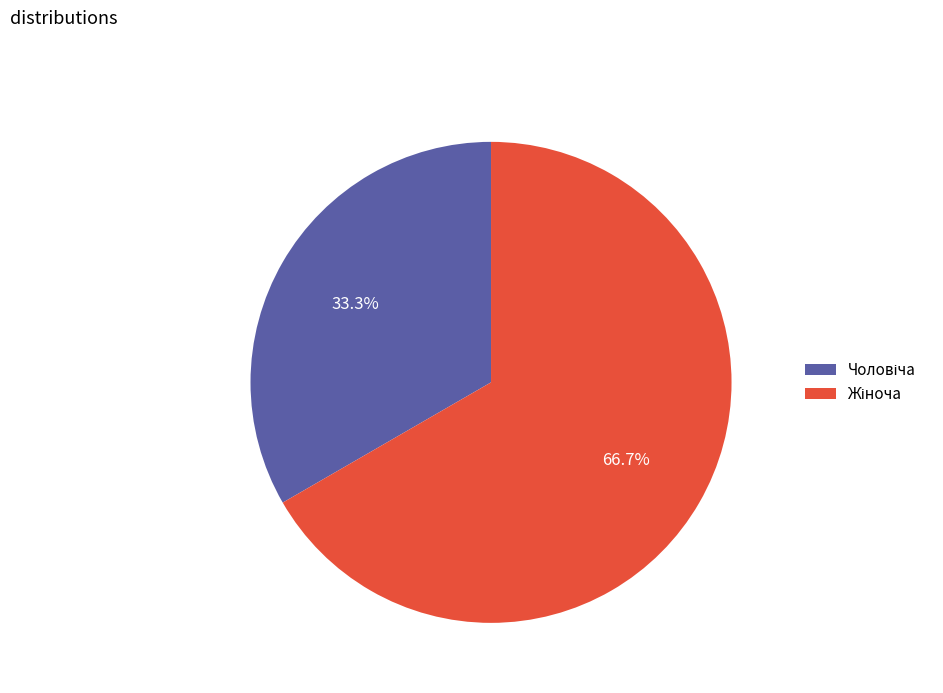

Is there any slice that represents more than half of the pie?

Yes